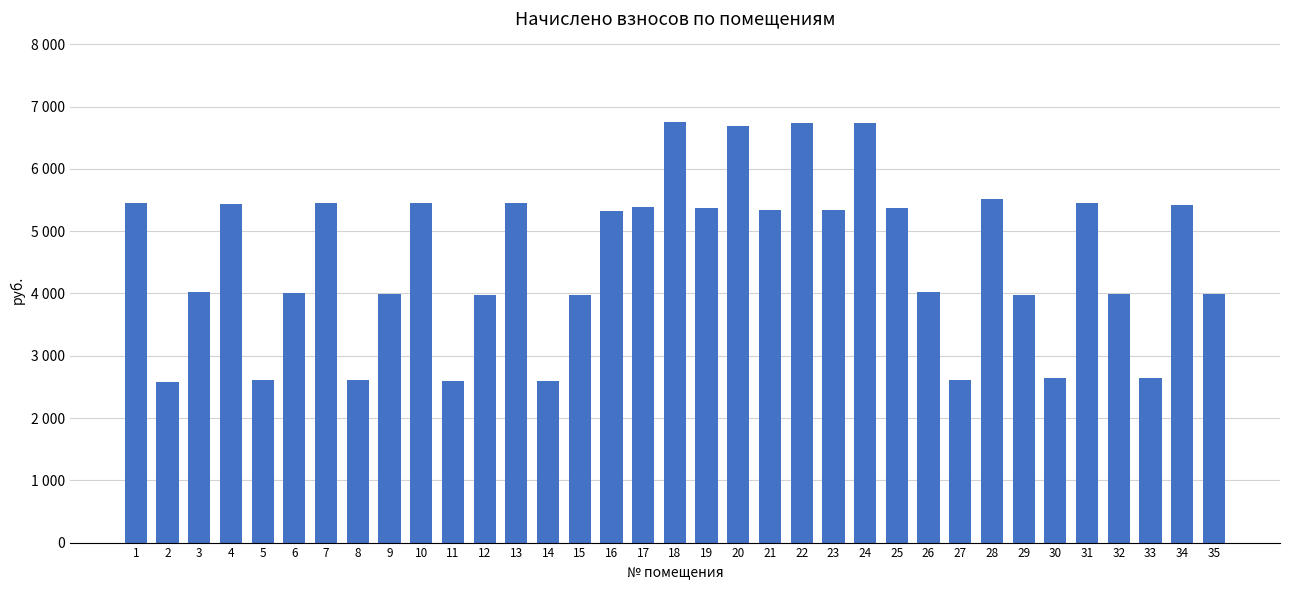

Read the value at 7.

5450.5